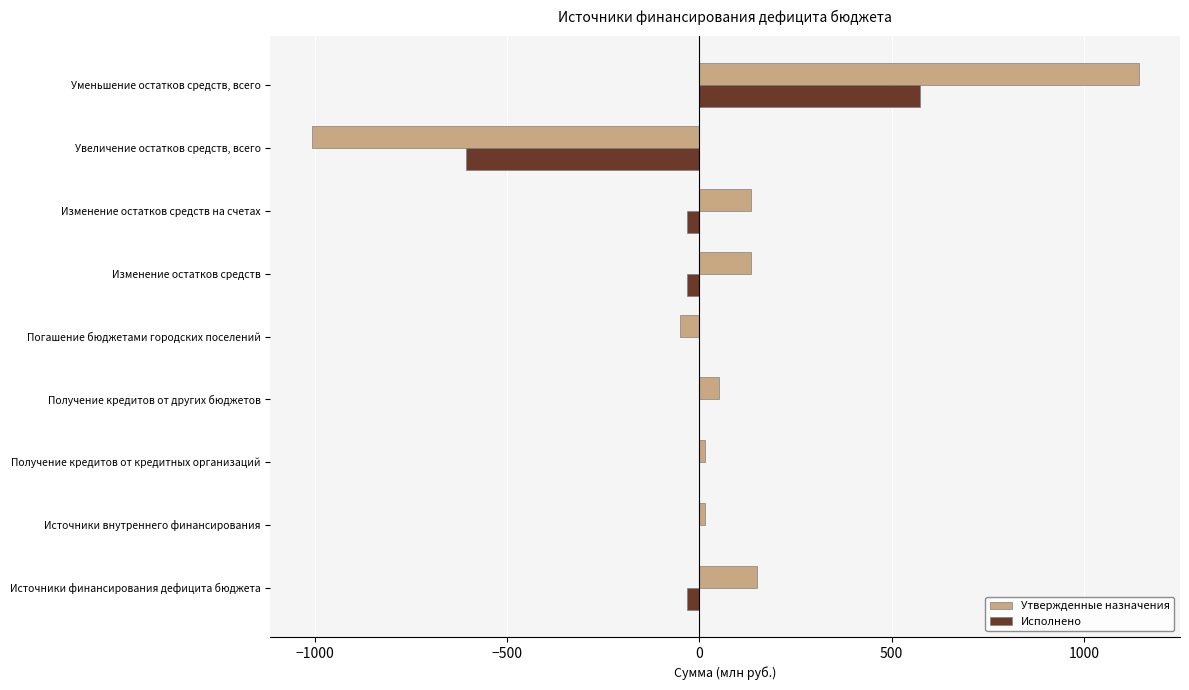

Is it true that Утвержденные назначения equals -1007.8 at Увеличение остатков средств, всего?

True